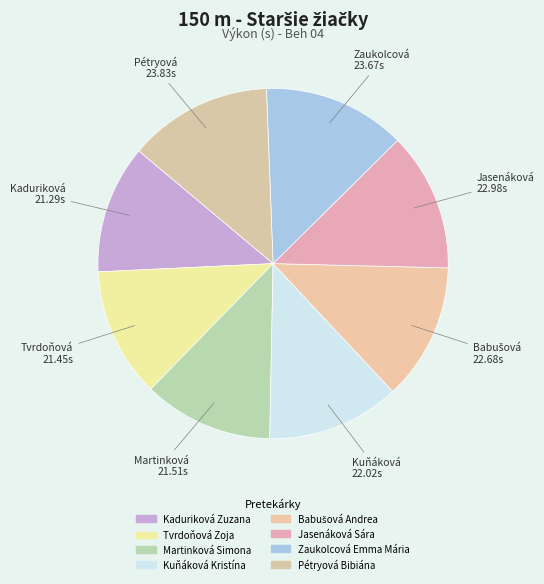

How many segments does this pie chart have?

8